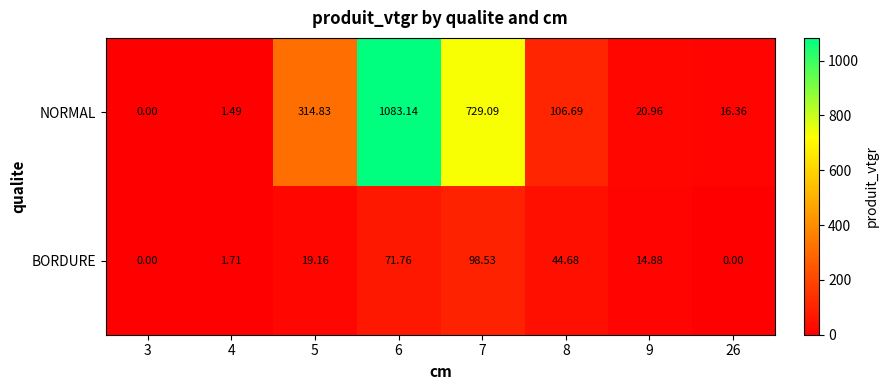

Which series has the widest spread of values?

NORMAL